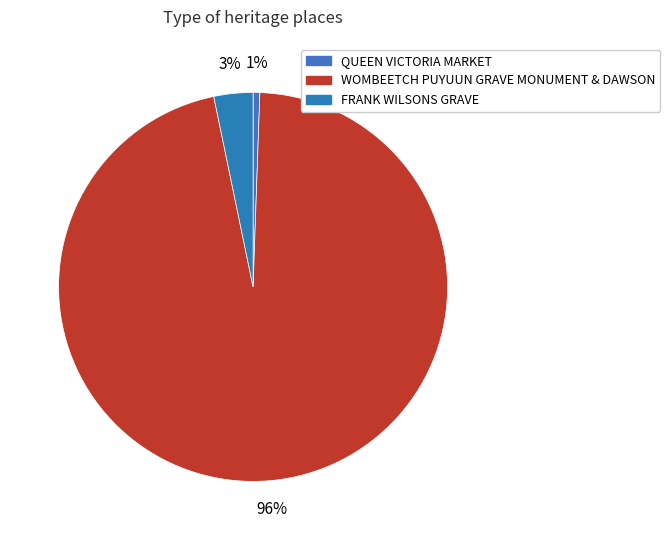

What percentage is NOT represented by WOMBEETCH PUYUUN GRAVE MONUMENT & DAWSON?

3.8%